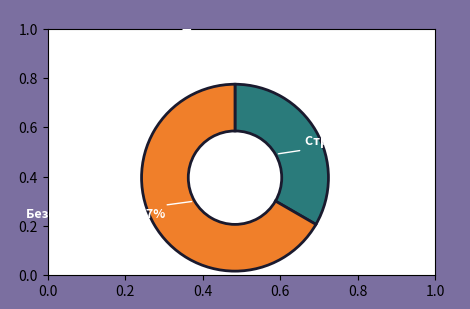

Is there any slice that represents more than half of the pie?

Yes